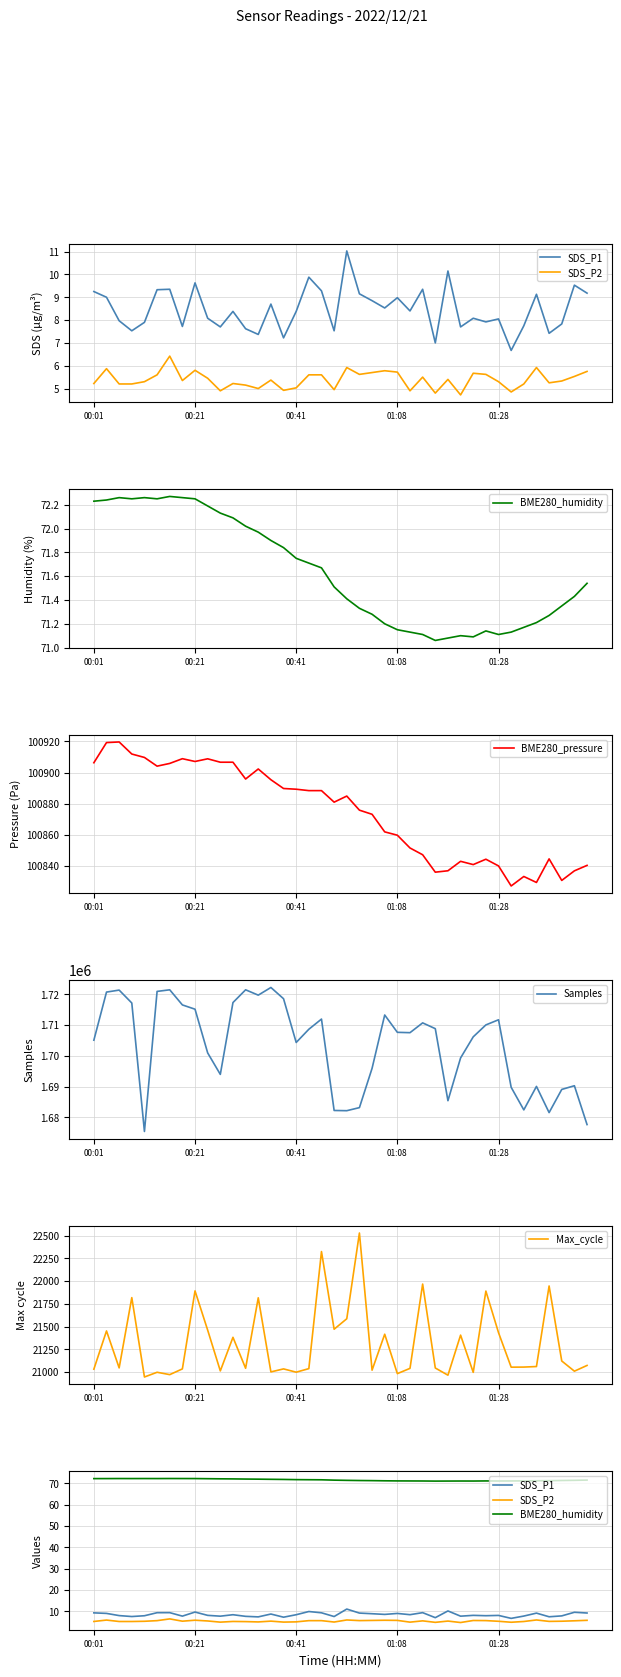

True or false: BME280_pressure has more than 2 interior local peaks.

True